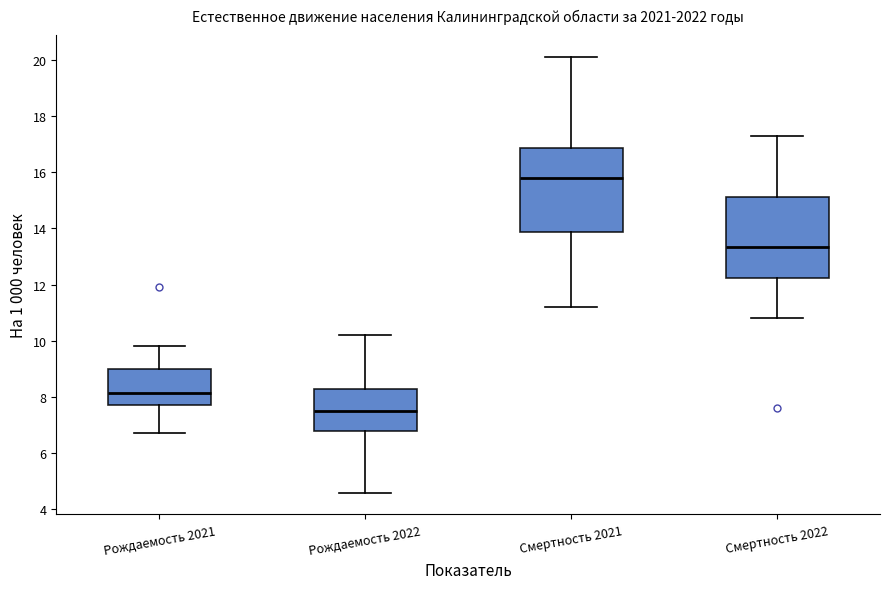

Where is the upper edge of the box for Рождаемость 2021 on the y-axis? The values are not printed on the chart, so give them approximately, as read against the axis.

9.0